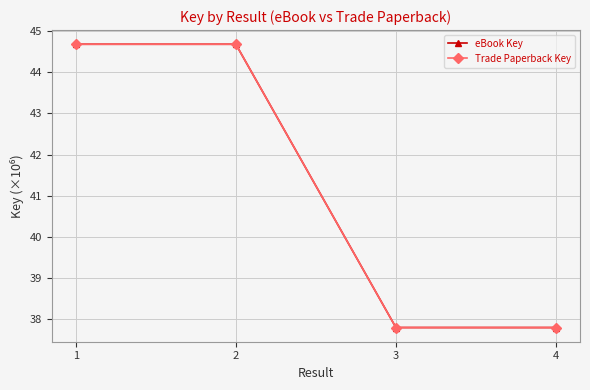

What is the maximum value shown in the chart?

44.7